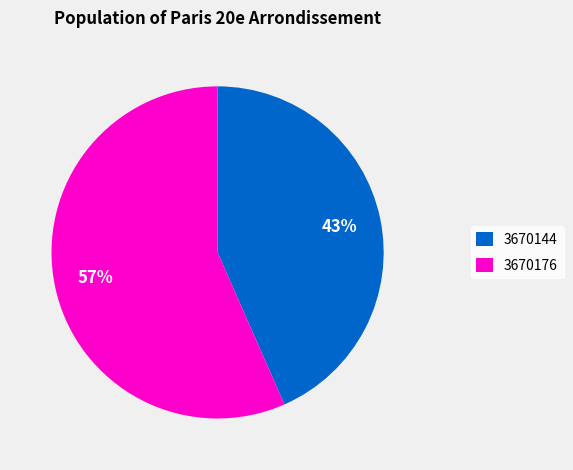

To the nearest percent, what is the combined percentage of 3670176 and 3670144?

100%